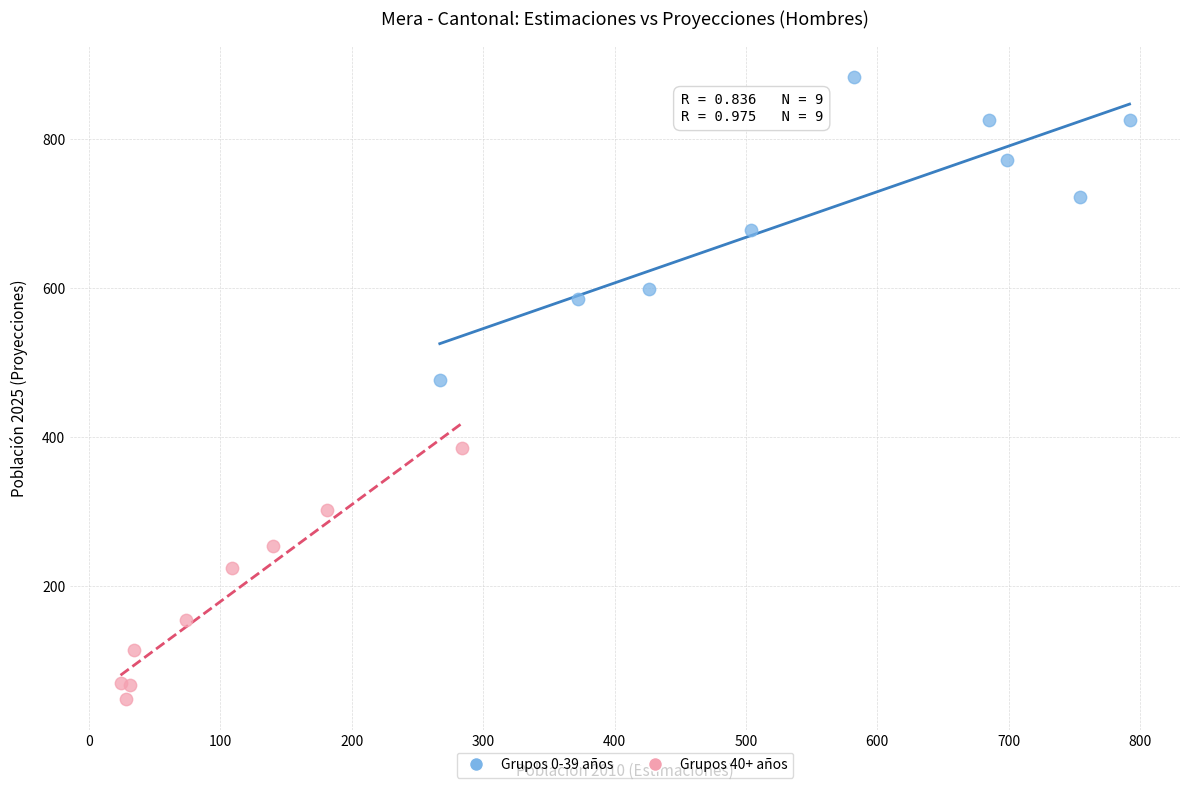

What are all the series names shown in the legend?

Grupos 0-39 años, Grupos 40+ años